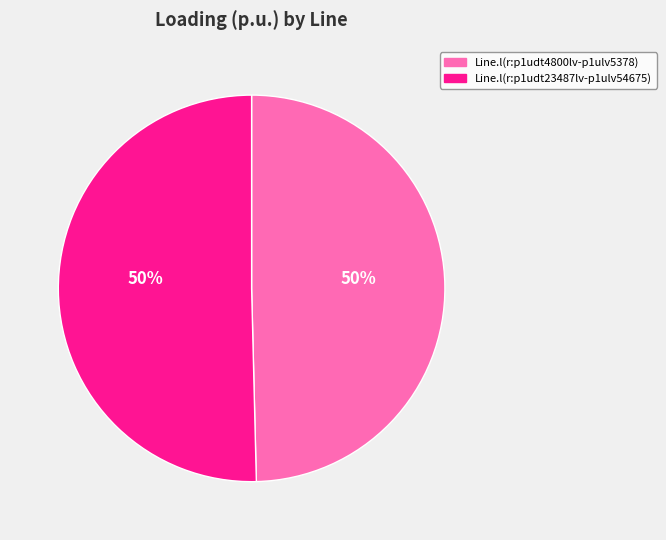

Is it true that Line.l(r:p1udt4800lv-p1ulv5378) is 42% of the pie?

False